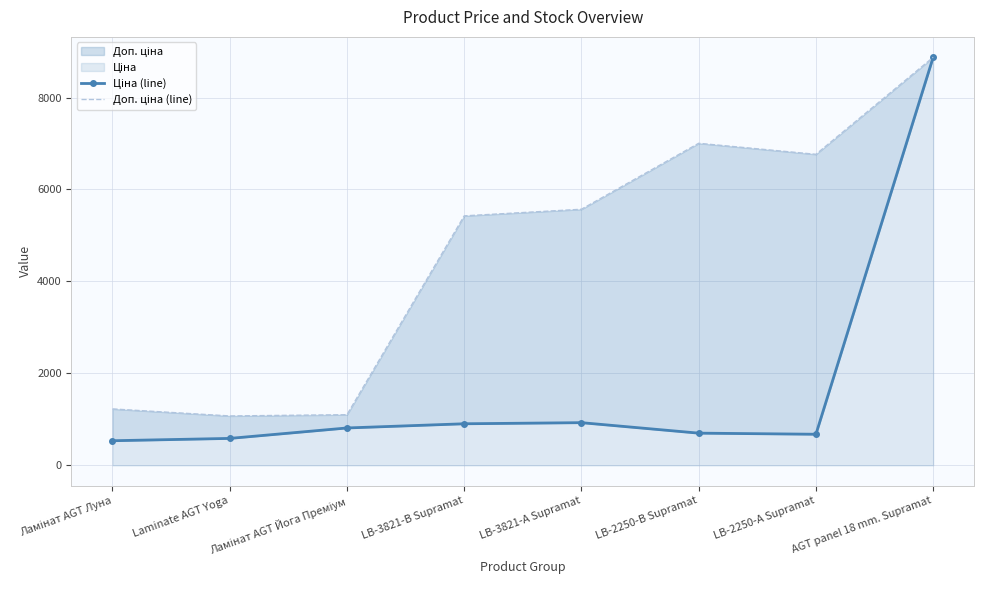

At which category does Ціна (line) reach its first local peak?

LB-3821-А Supramat